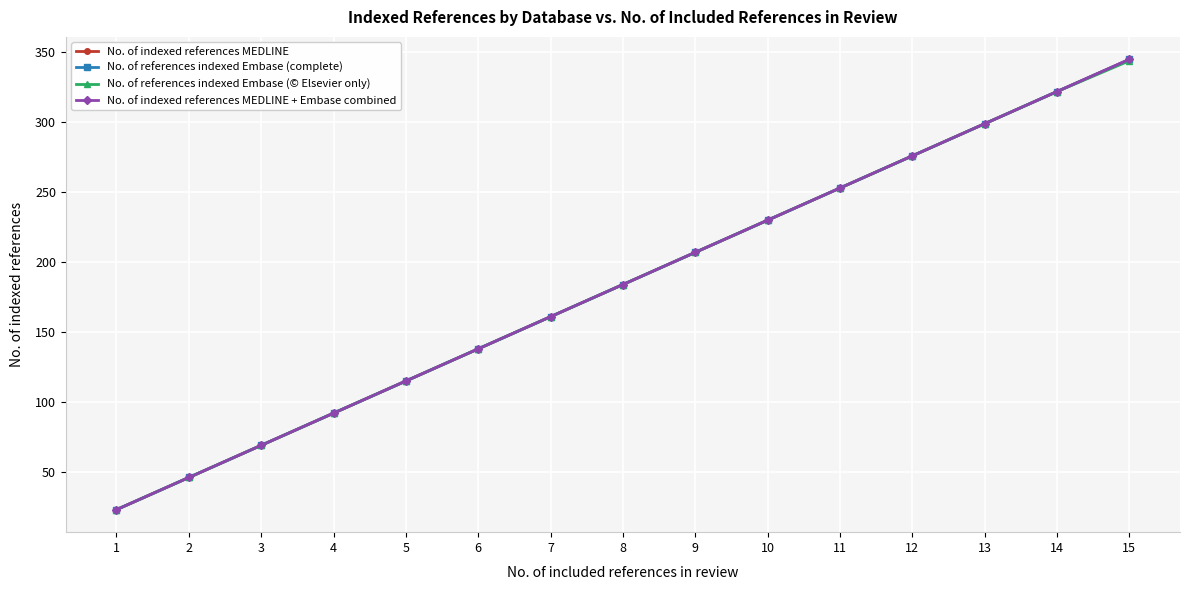

Is this an area chart (filled region under the line)?

No